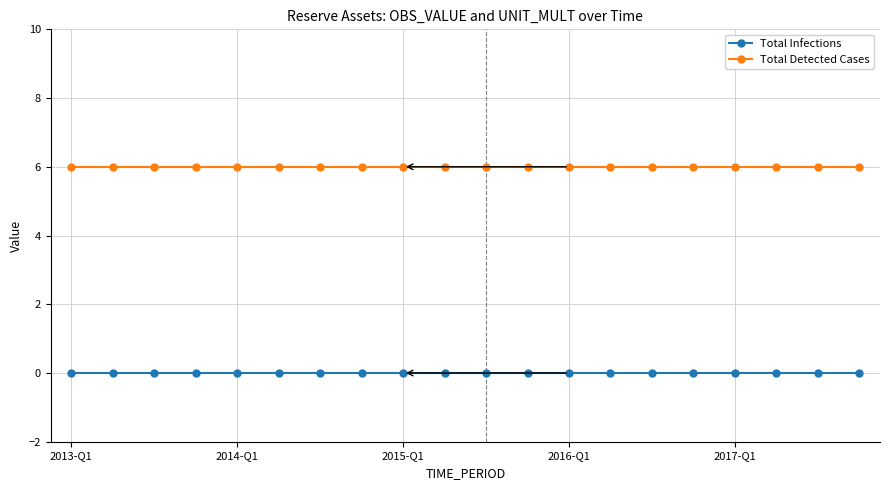

Which series has the largest total across all categories?

Total Detected Cases